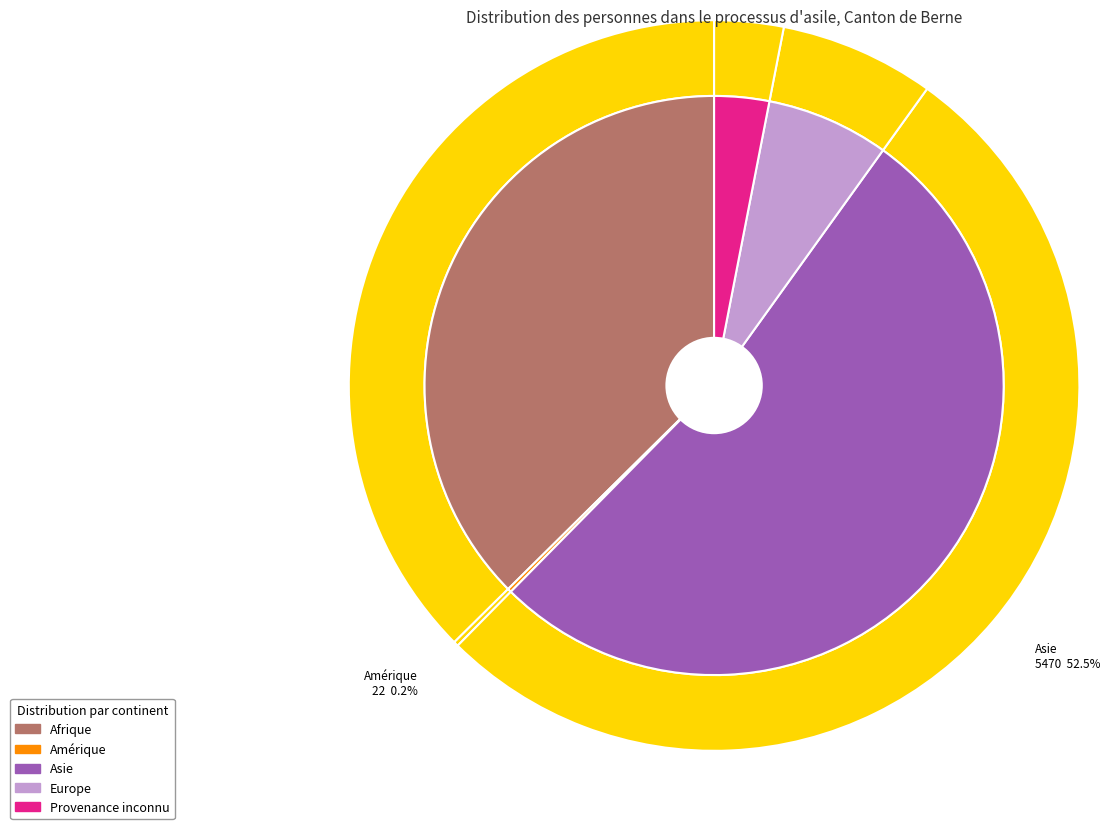

To the nearest percent, what is the difference between the largest and smallest slice percentages?

52%